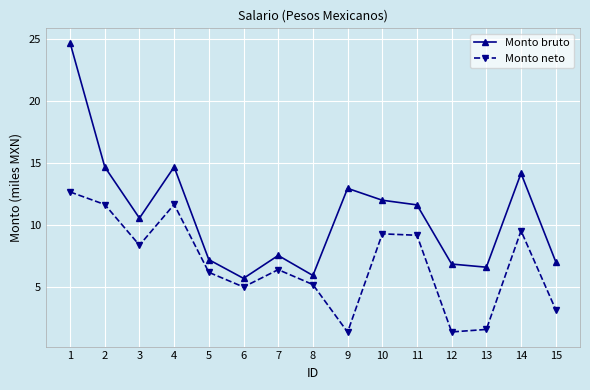

Is it true that Monto bruto equals 14.7 at 4?

True